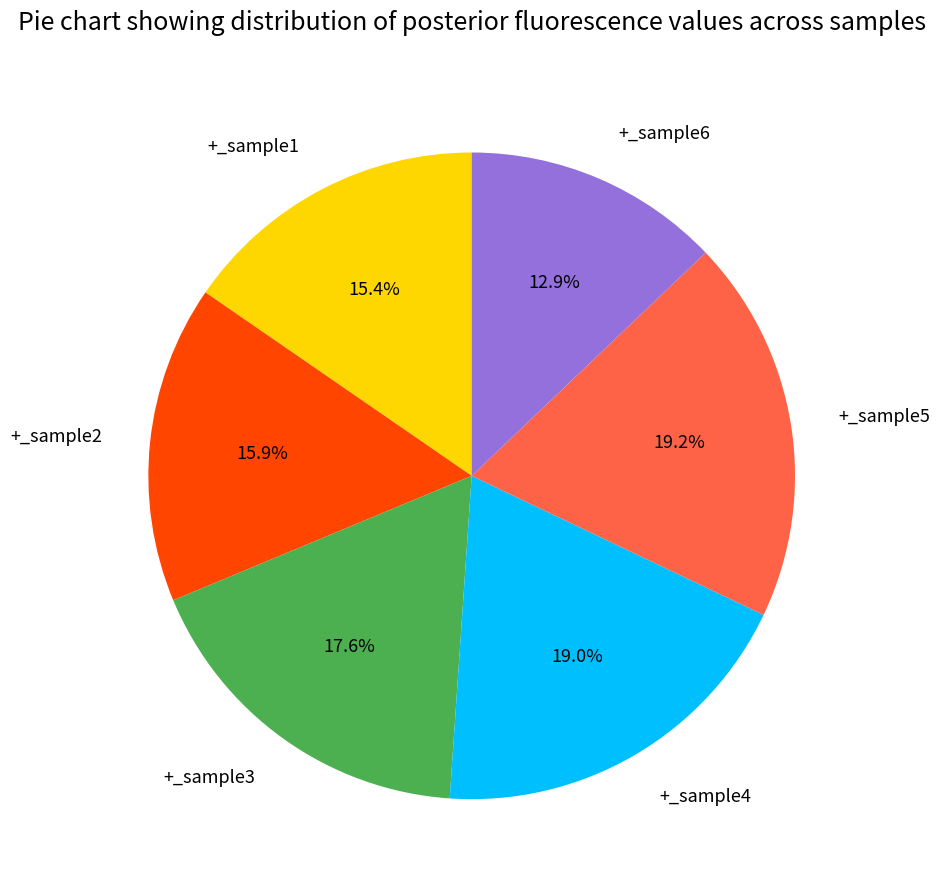

To the nearest percent, what is the average slice percentage?

17%